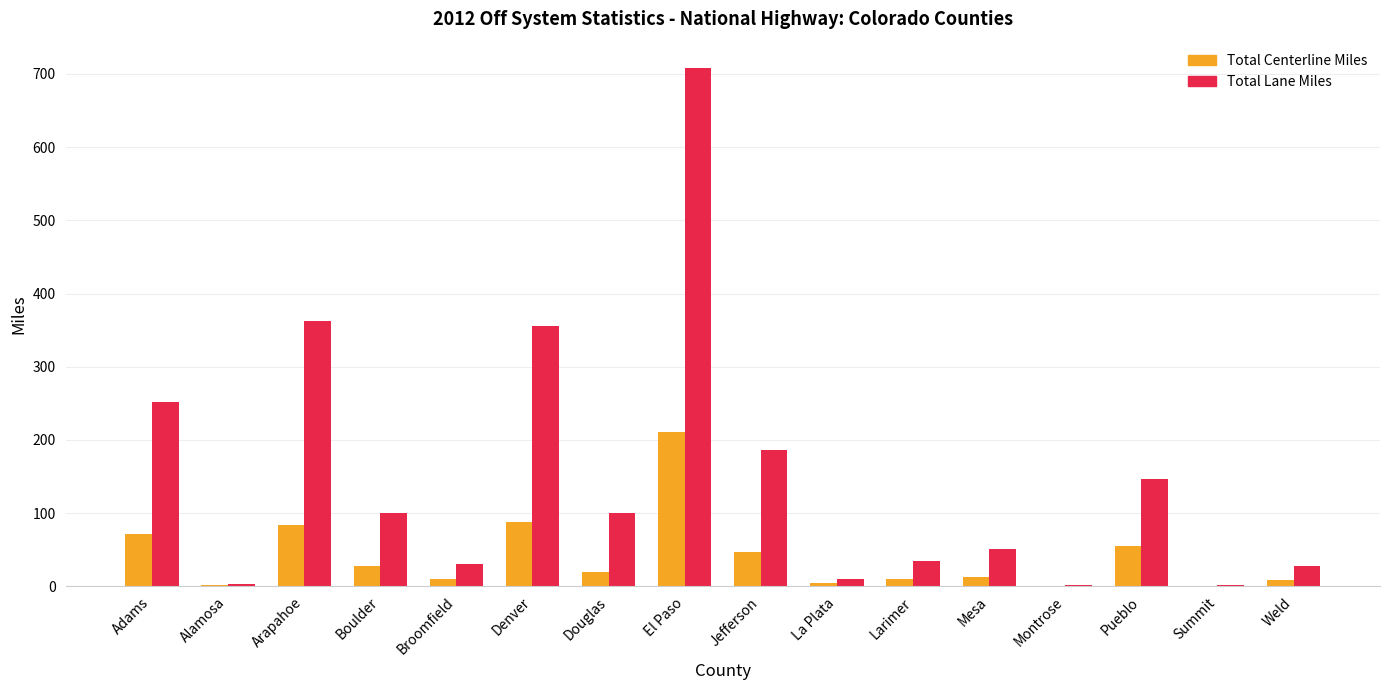

How many values in the Total Lane Miles series exceed 99?

8